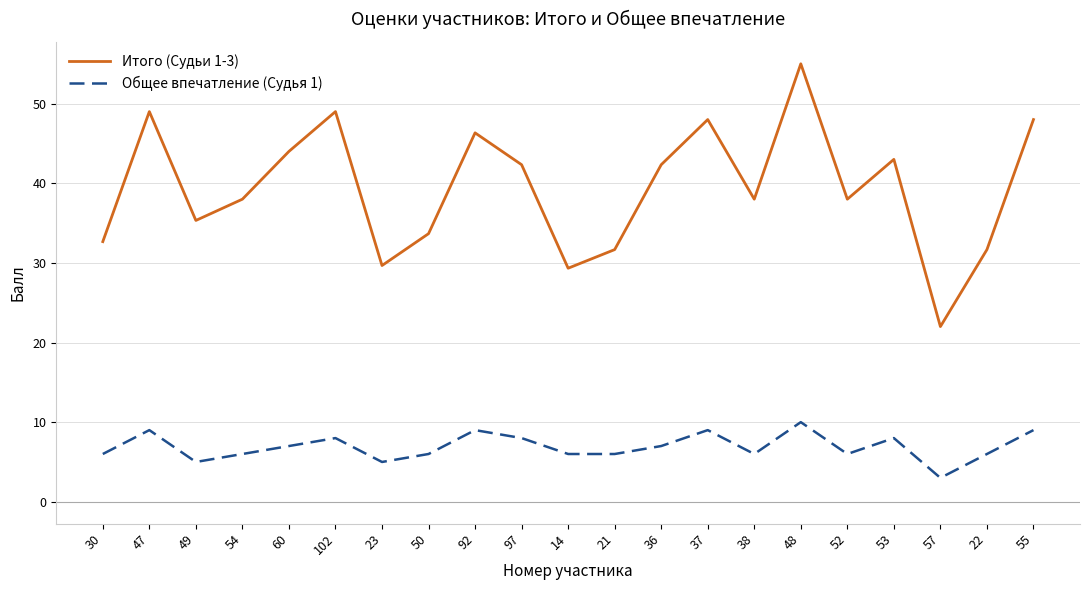

What is the minimum value shown in the chart?

3.0